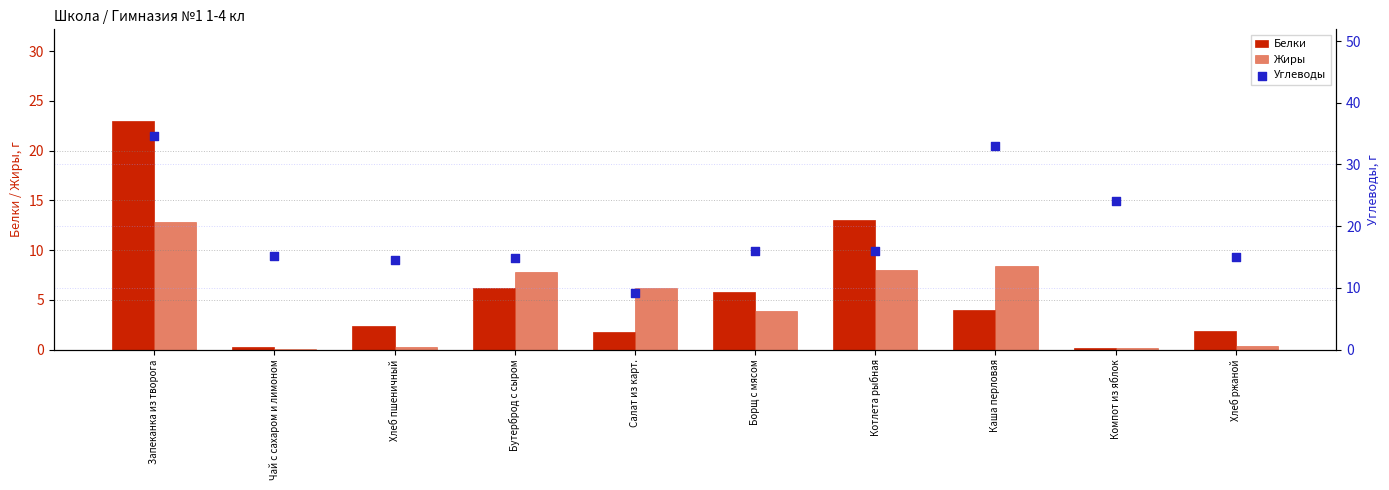

At how many categories does at least one series exceed 21?

3